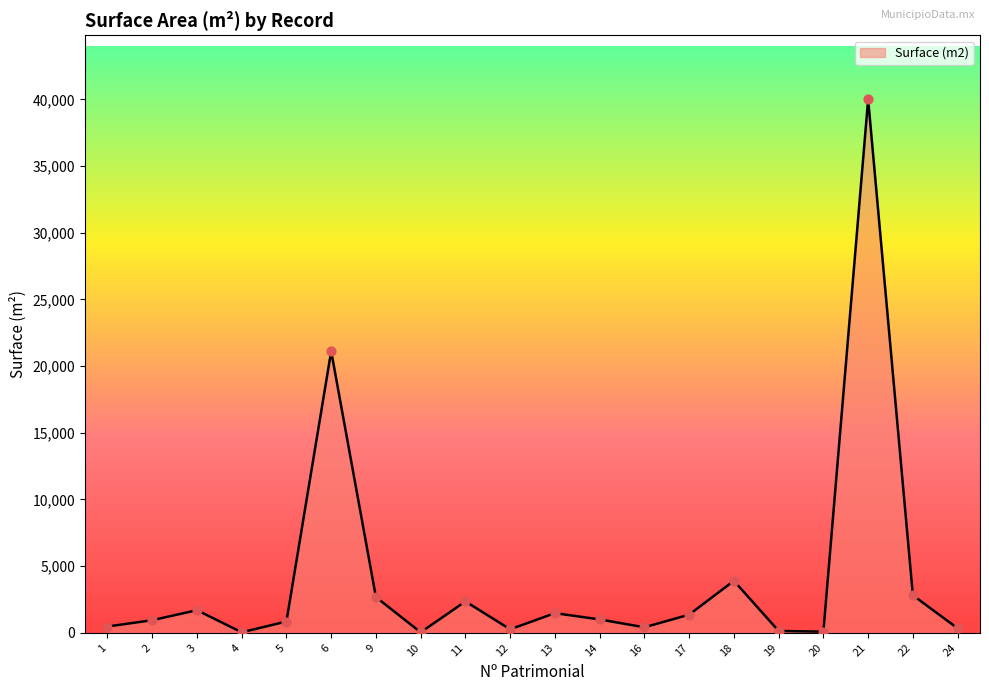

What is the change in value from 3 to 22?

+1118.2